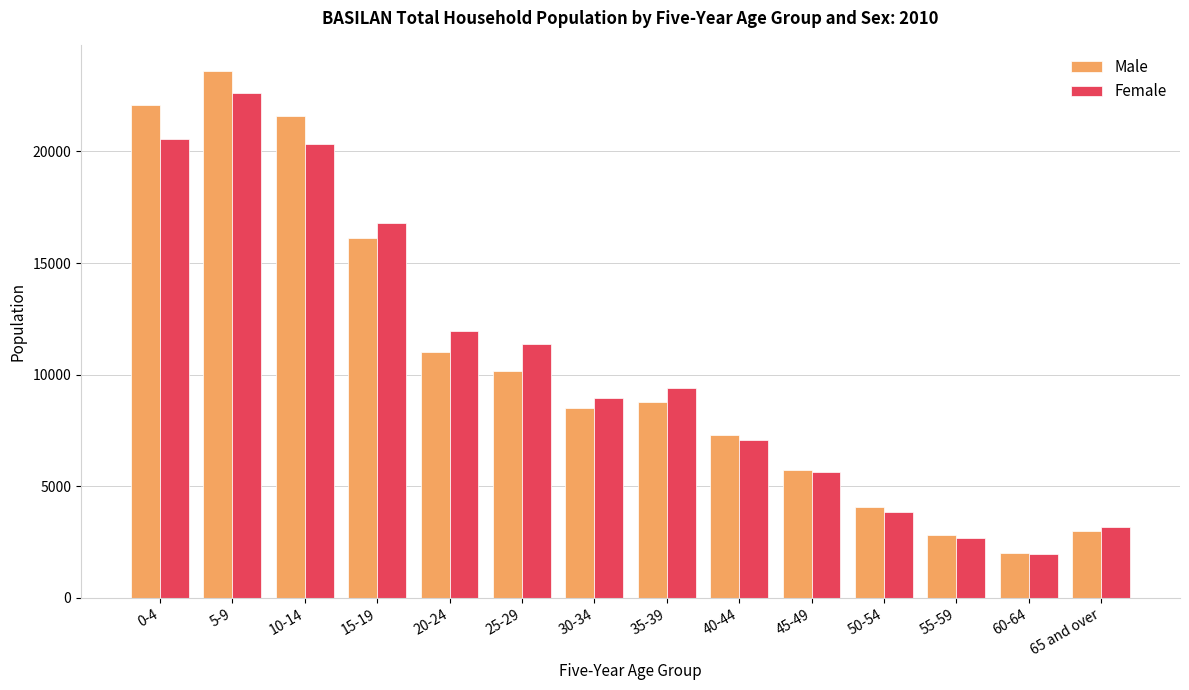

What position from the right is 65 and over?

1